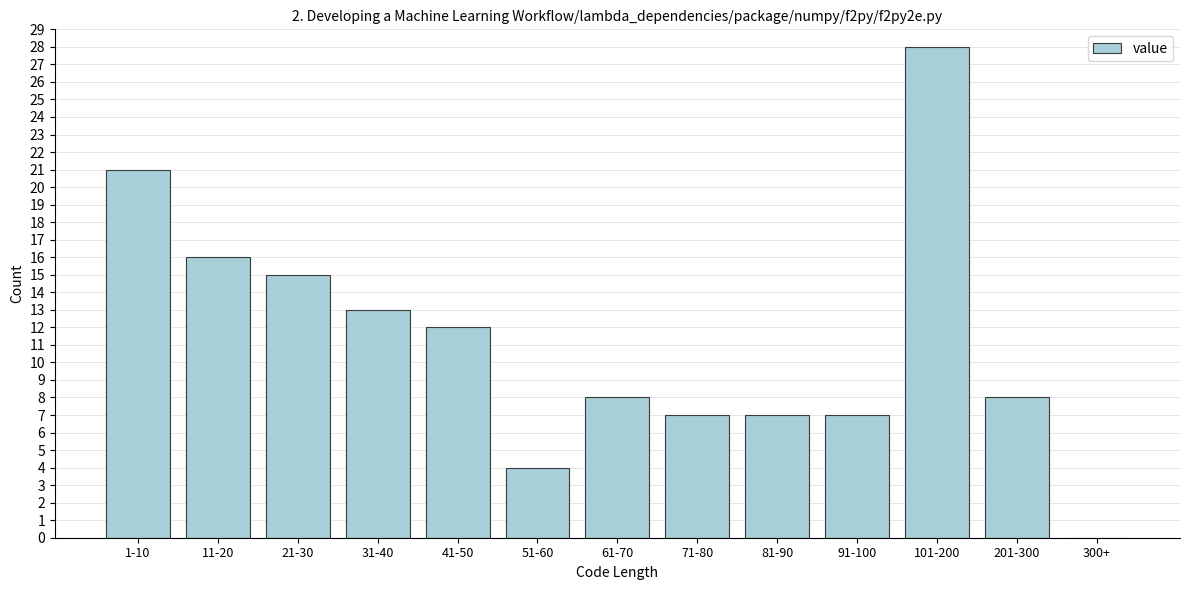

Reading left to right, transcribe all the data shown in this chart.

1-10=21	11-20=16	21-30=15	31-40=13	41-50=12	51-60=4	61-70=8	71-80=7	81-90=7	91-100=7	101-200=28	201-300=8	300+=0